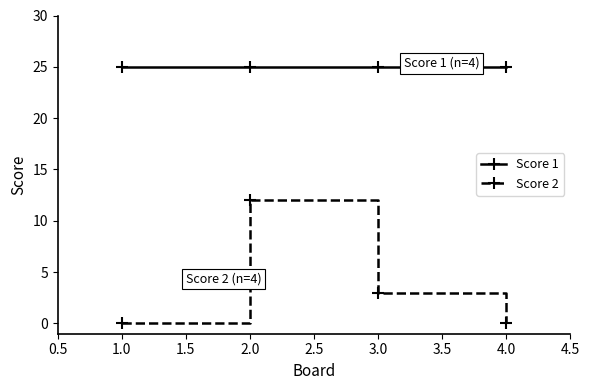

How many values in the Score 2 series are below 3?

2